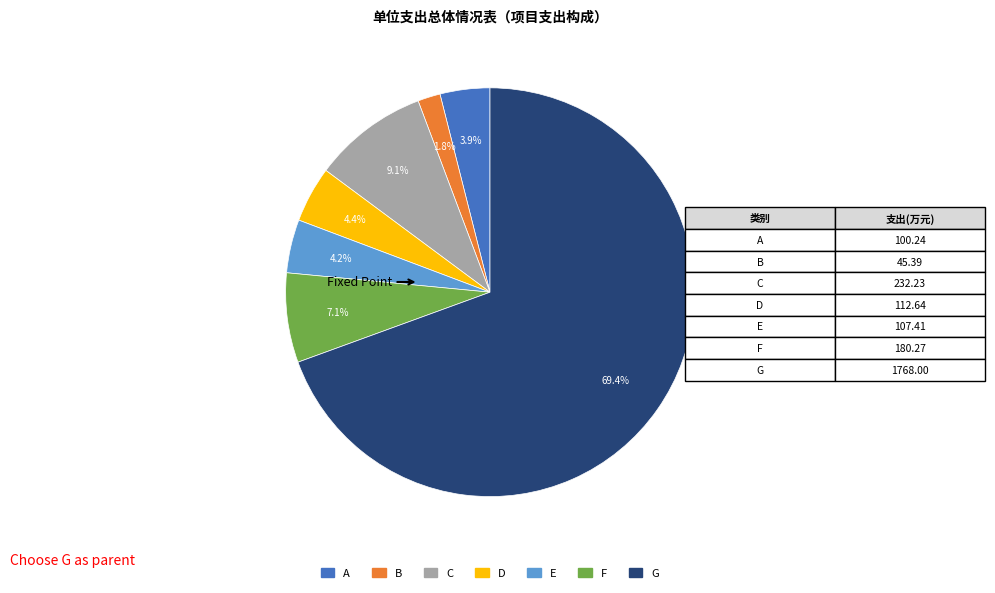

Does any single category account for the majority?

Yes